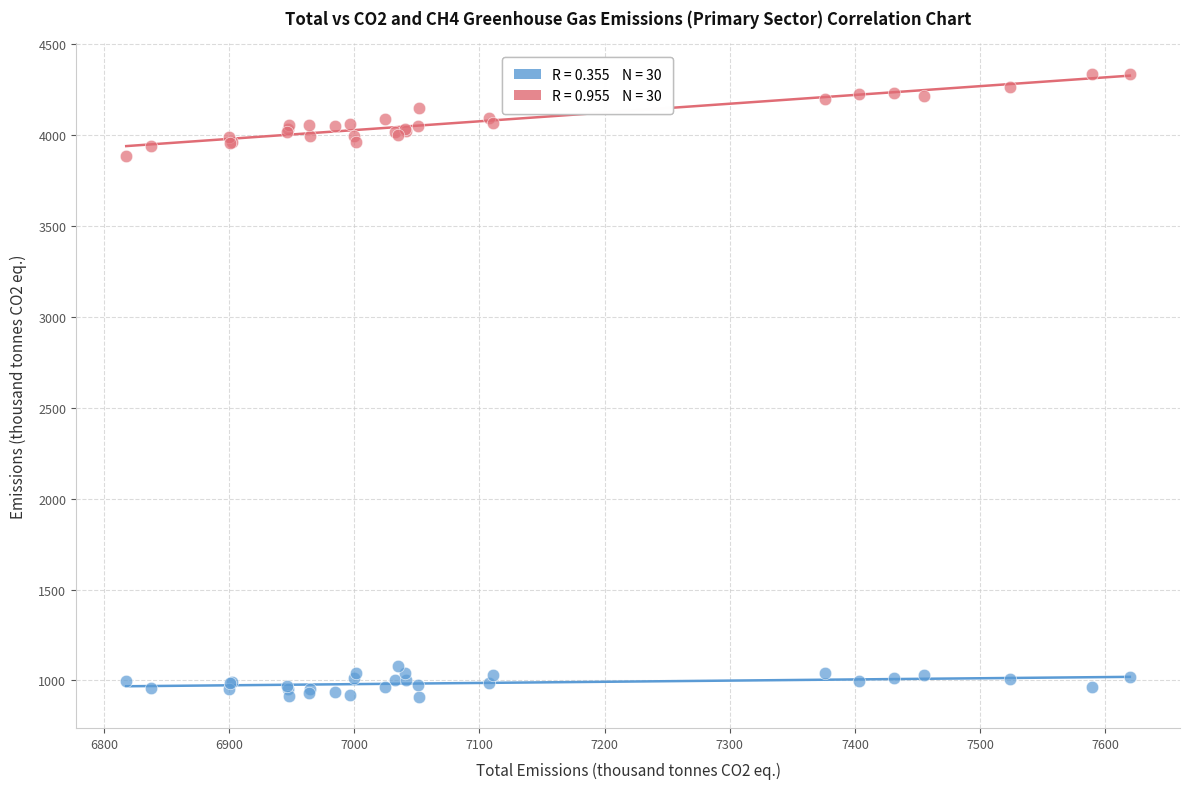

Across all series, what Y value is closest to 2622?

3887.1